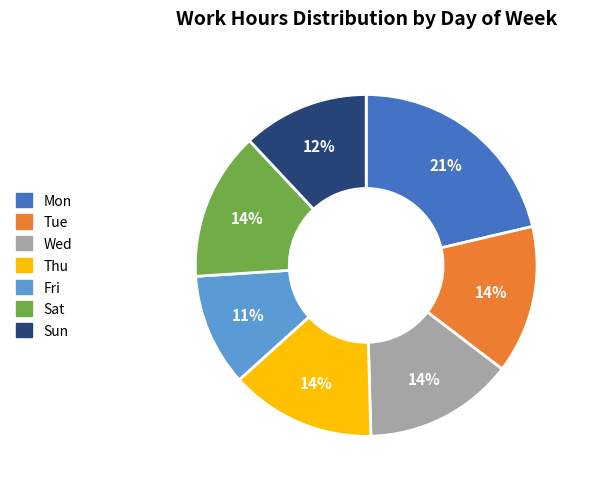

Is the sum of Mon and Thu greater than half?

No